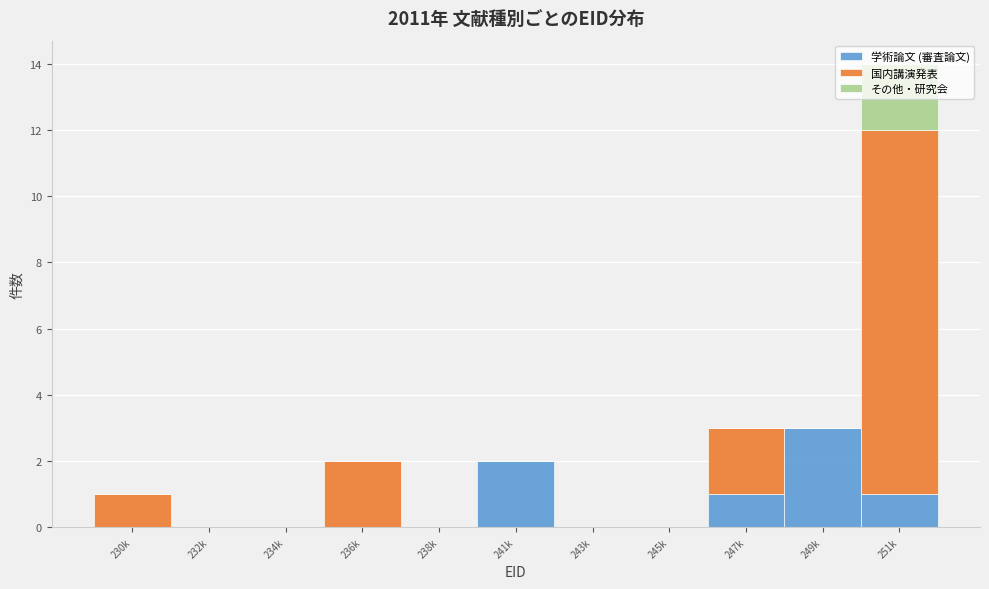

At which category is the sum across all series the highest?

251k